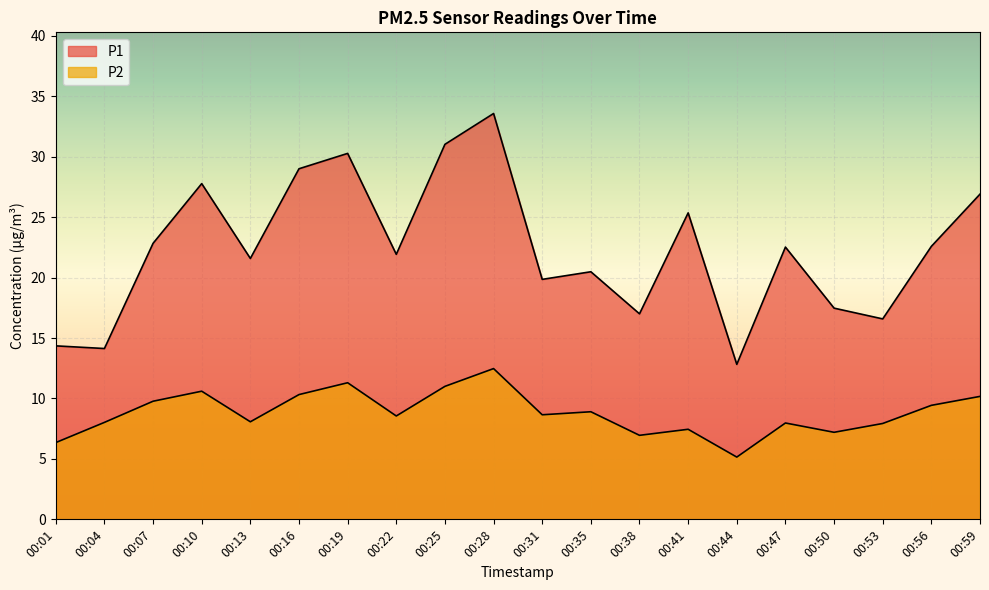

True or false: P1 and P2 intersect in this chart.

False